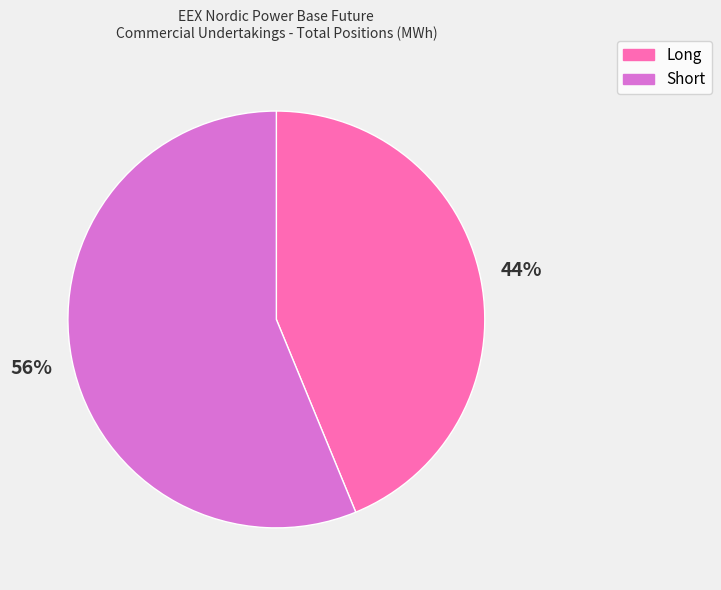

To the nearest percent, what is the difference between the largest and smallest slice percentages?

12%